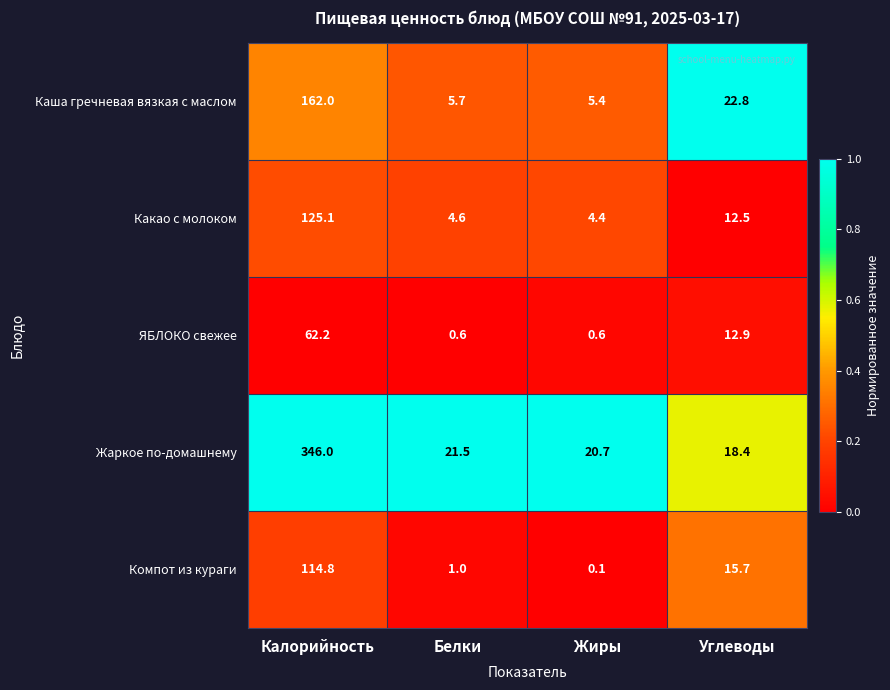

What is the spread (max minus min) of values at Калорийность?

283.8